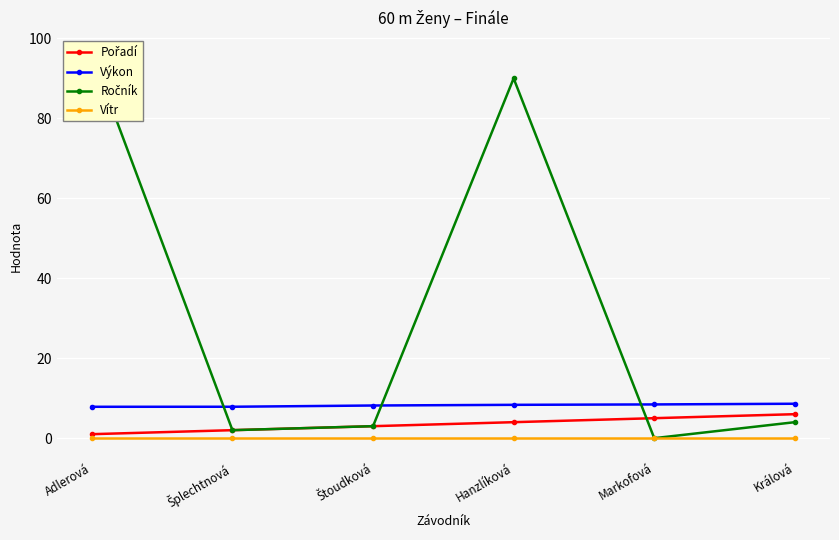

How many lines are shown in the chart?

4